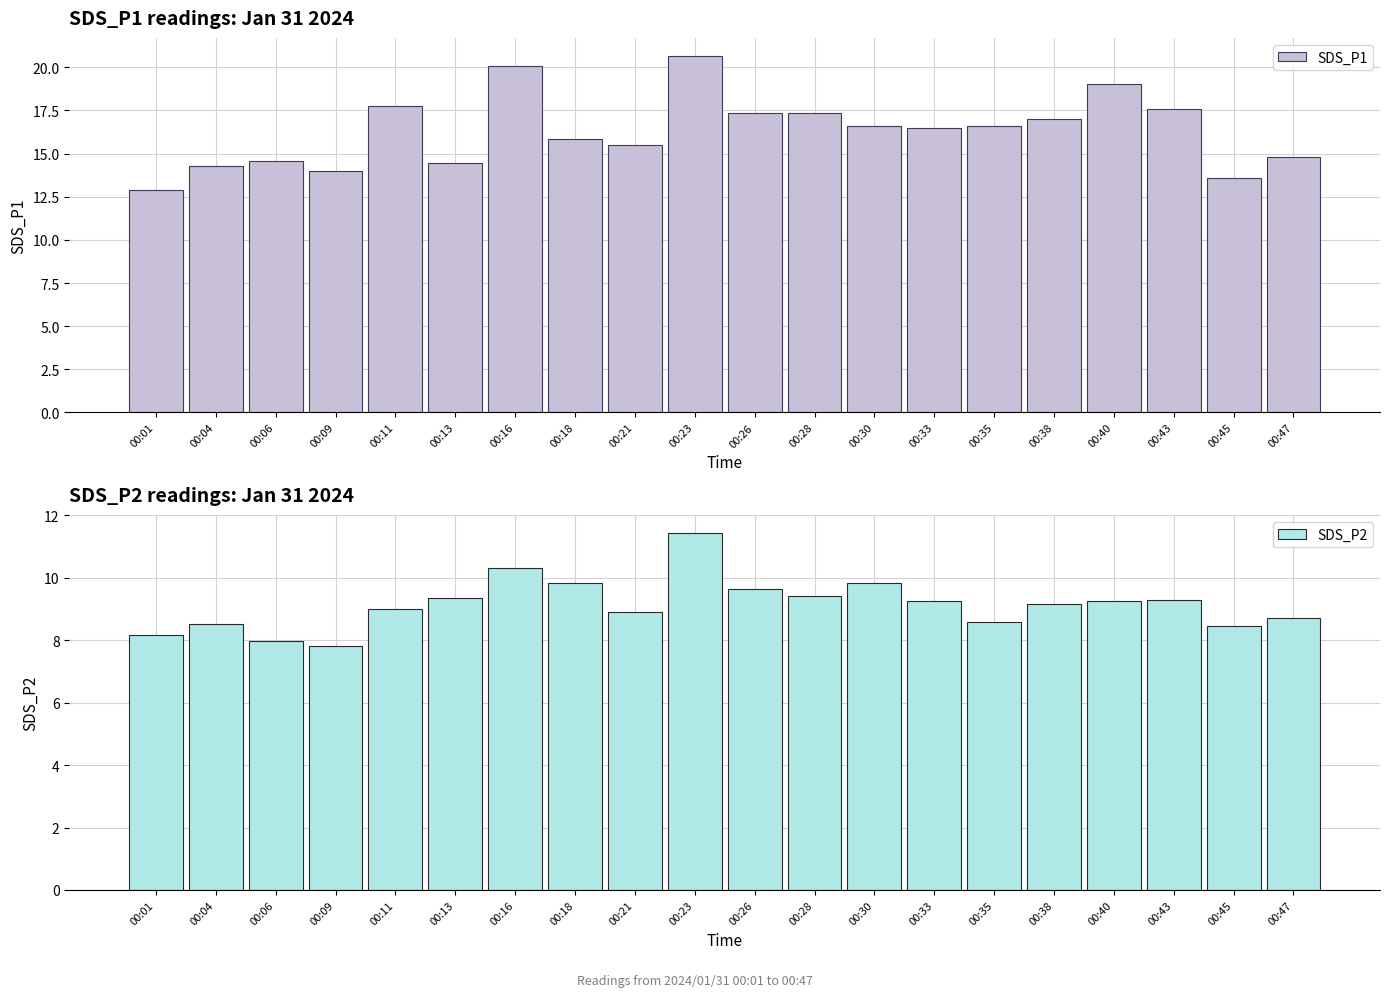

The SDS_P1 series shows 24.0 at 00:45. True or false?

False